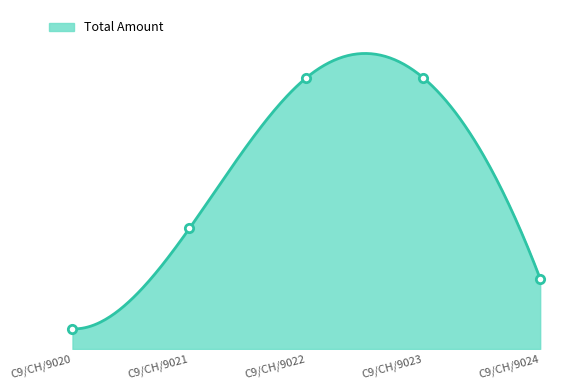

At which category does the chart reach its minimum across all series?

C9/CH/9020